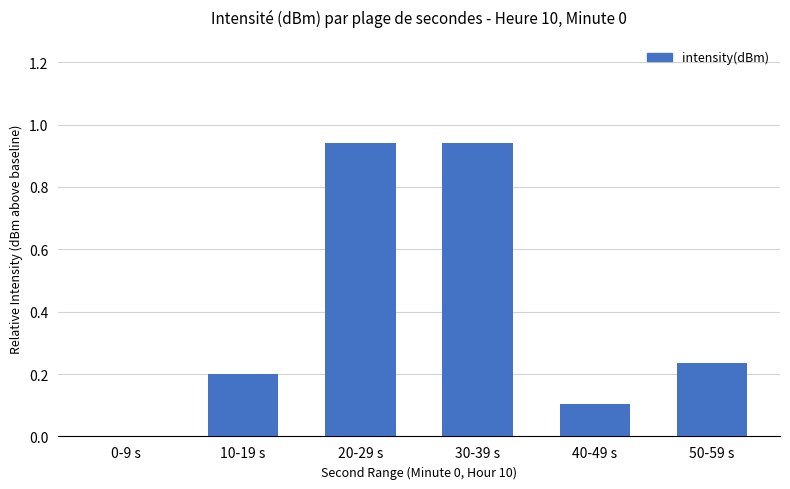

True or false: the data shows 1.2 at 20-29 s.

False